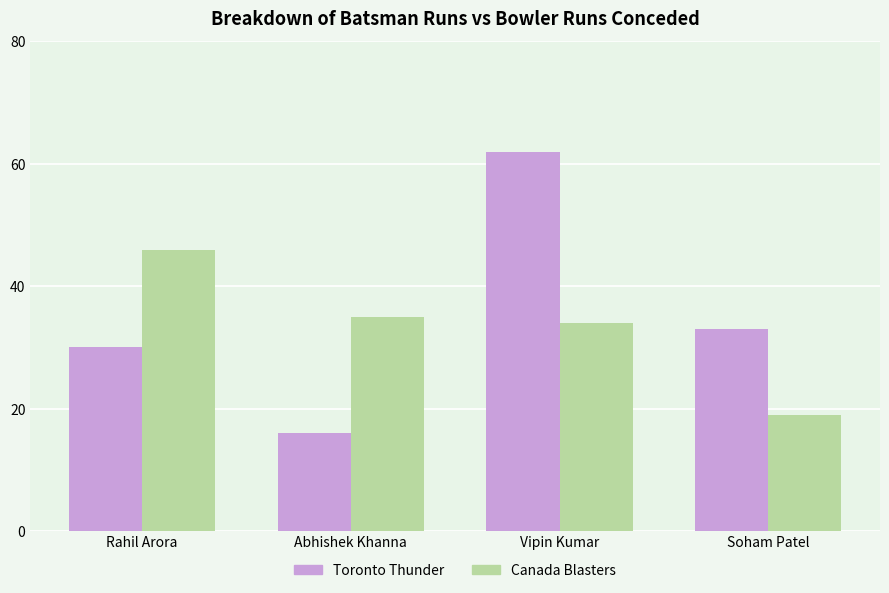

Which label corresponds to the smallest value in the chart?

Abhishek Khanna